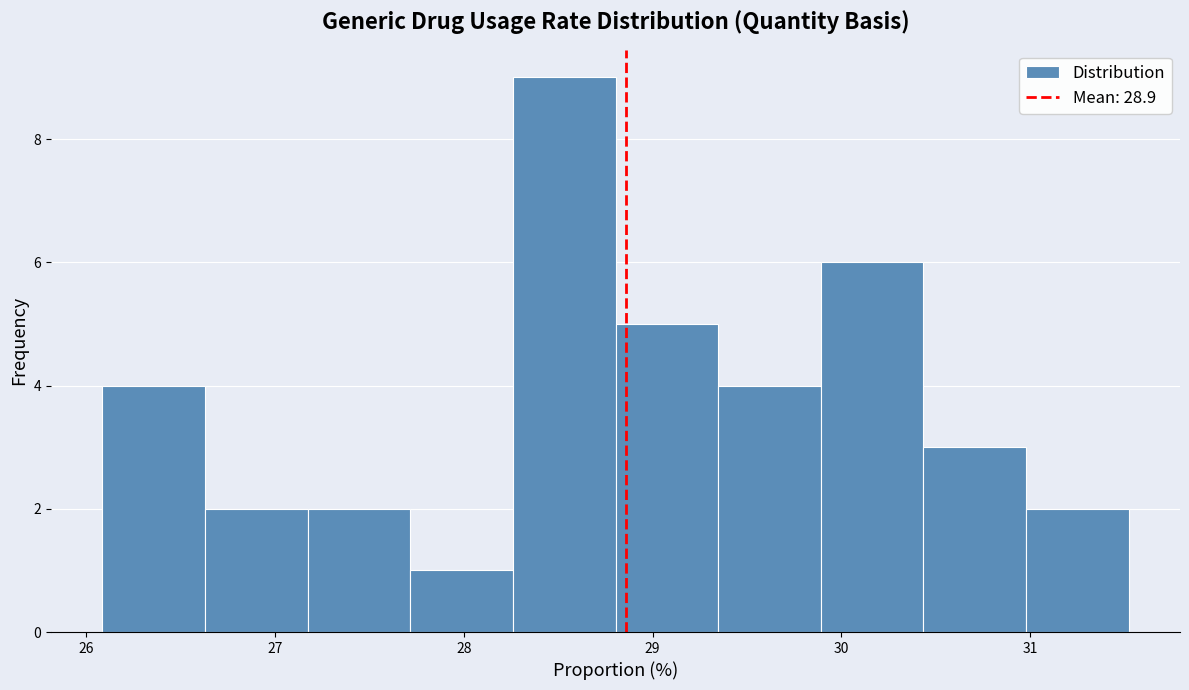

Reading left to right, list every bar in this chart as the range it spans on the x-axis followed by its height. Neither the bar edges nor the heights are printed on the chart, so give them approximately, as read against the axes.

26.1 to 26.6: 4
26.6 to 27.2: 2
27.2 to 27.7: 2
27.7 to 28.3: 1
28.3 to 28.8: 9
28.8 to 29.3: 5
29.3 to 29.9: 4
29.9 to 30.4: 6
30.4 to 31.0: 3
31.0 to 31.5: 2